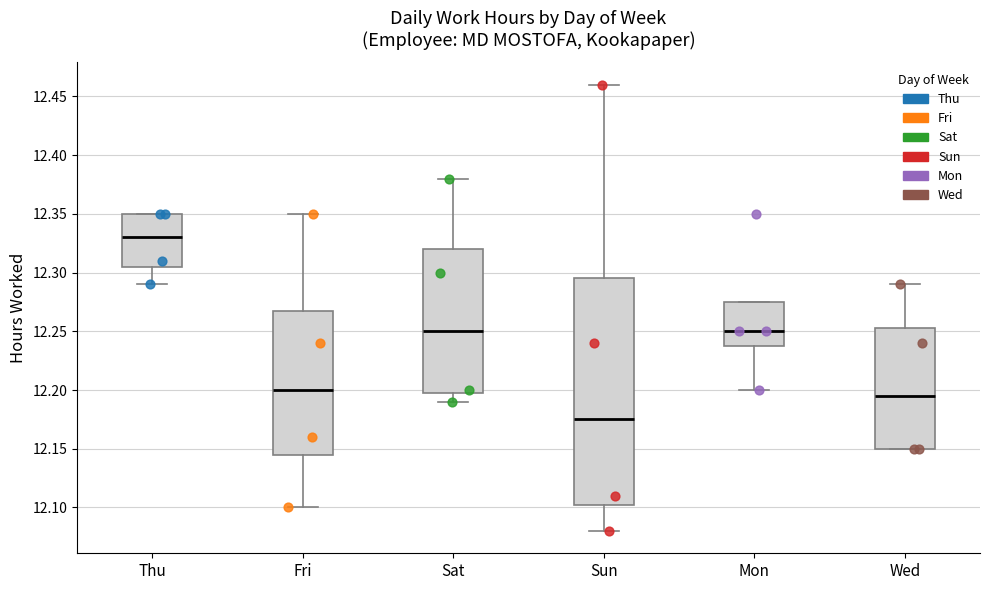

Comparing the boxes themselves (not the whiskers), which one is the tallest?

Sun